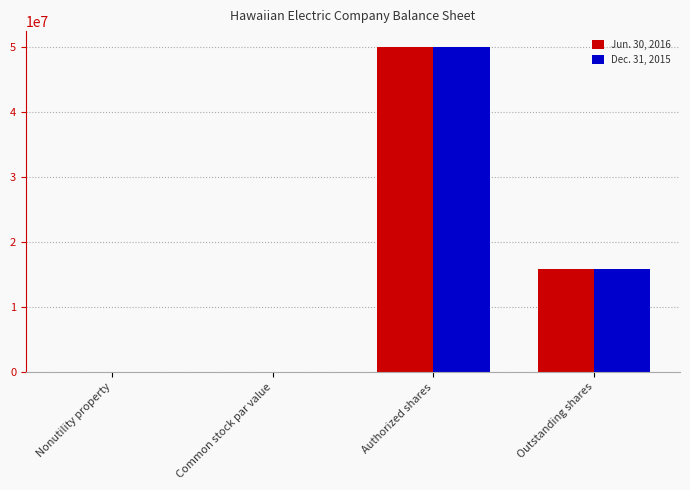

The Dec. 31, 2015 series shows 50000000.0 at Authorized shares. True or false?

True